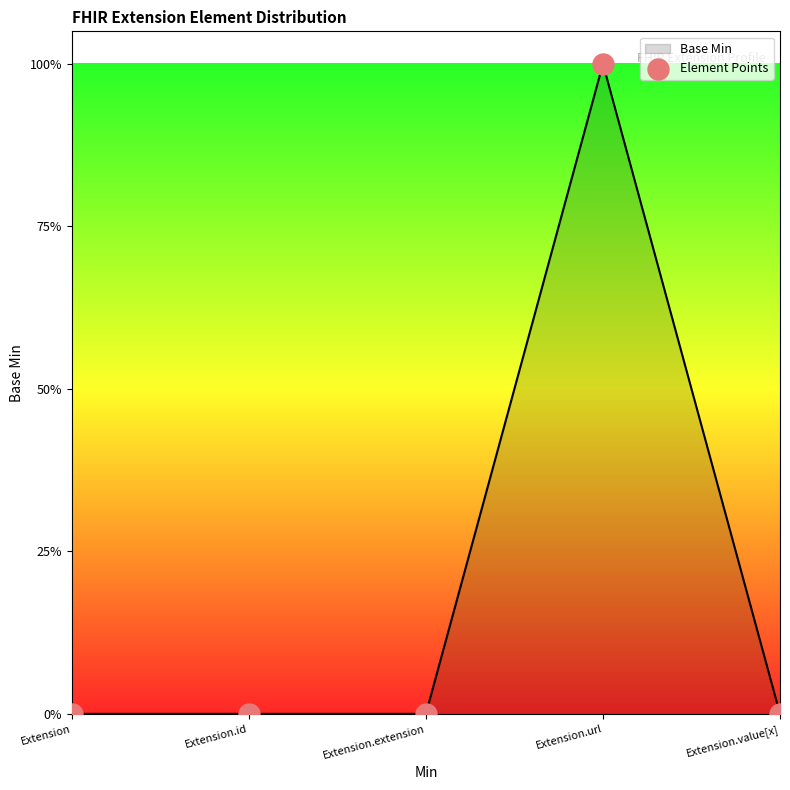

Which has a higher value, Extension.id or Extension.value[x]?

Extension.id